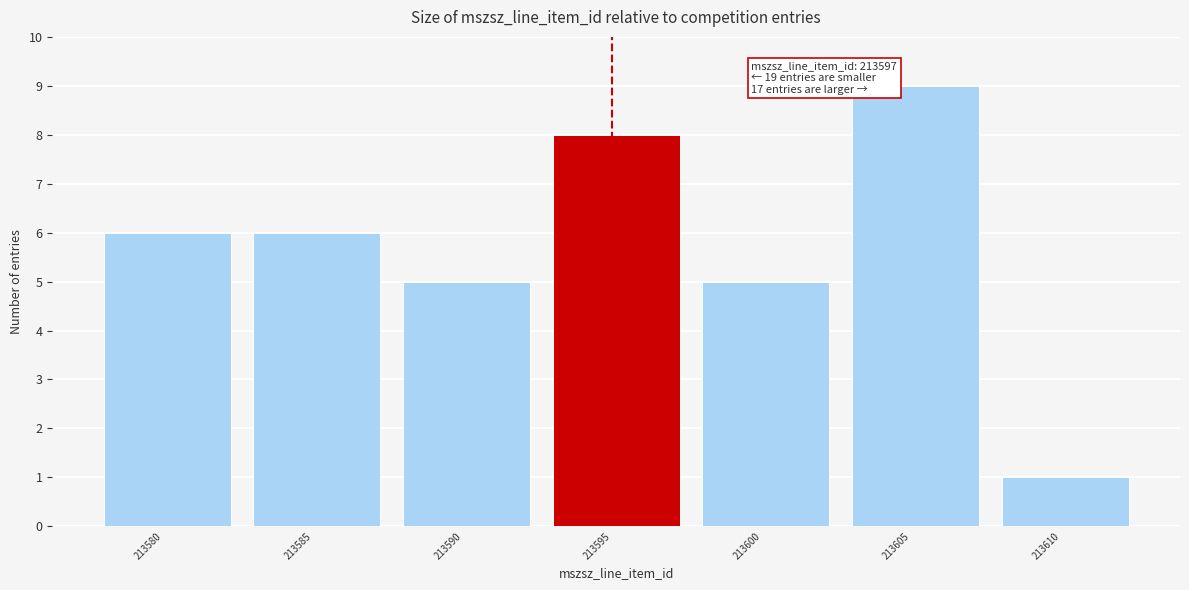

Reading left to right, extract all data points from this chart.

213580=6	213585=6	213590=5	213595=8	213600=5	213605=9	213610=1